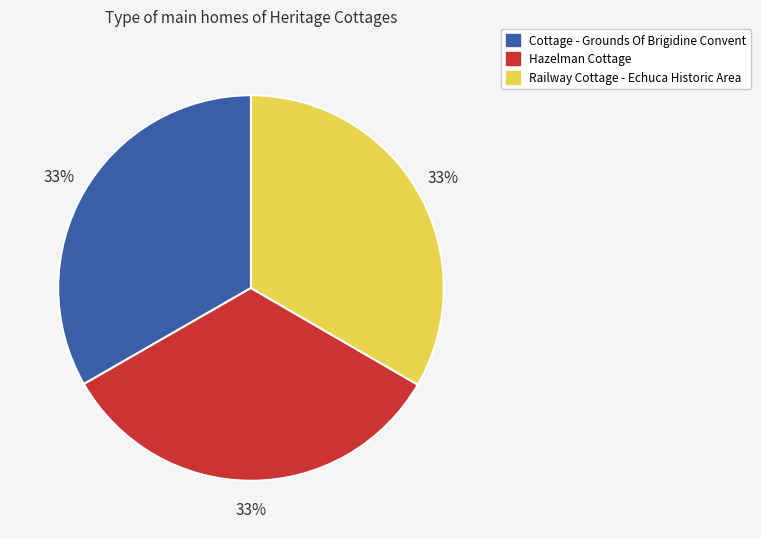

What is the ratio of the value at Railway Cottage - Echuca Historic Area to the value at Hazelman Cottage?

1.0